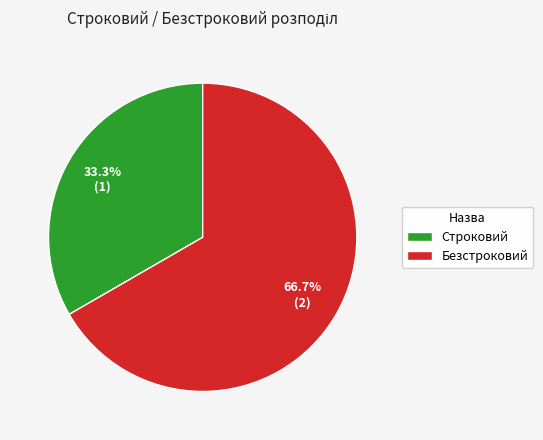

How many segments does this pie chart have?

2